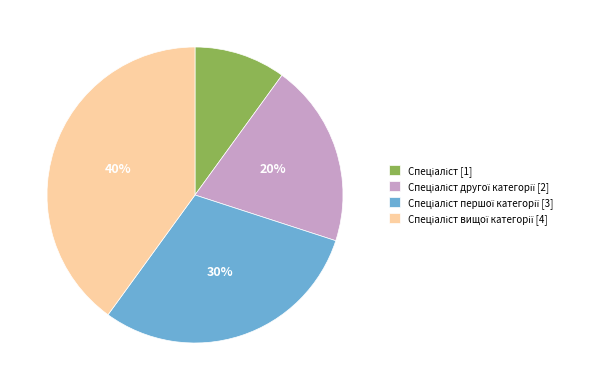

Is there any slice that represents more than half of the pie?

No